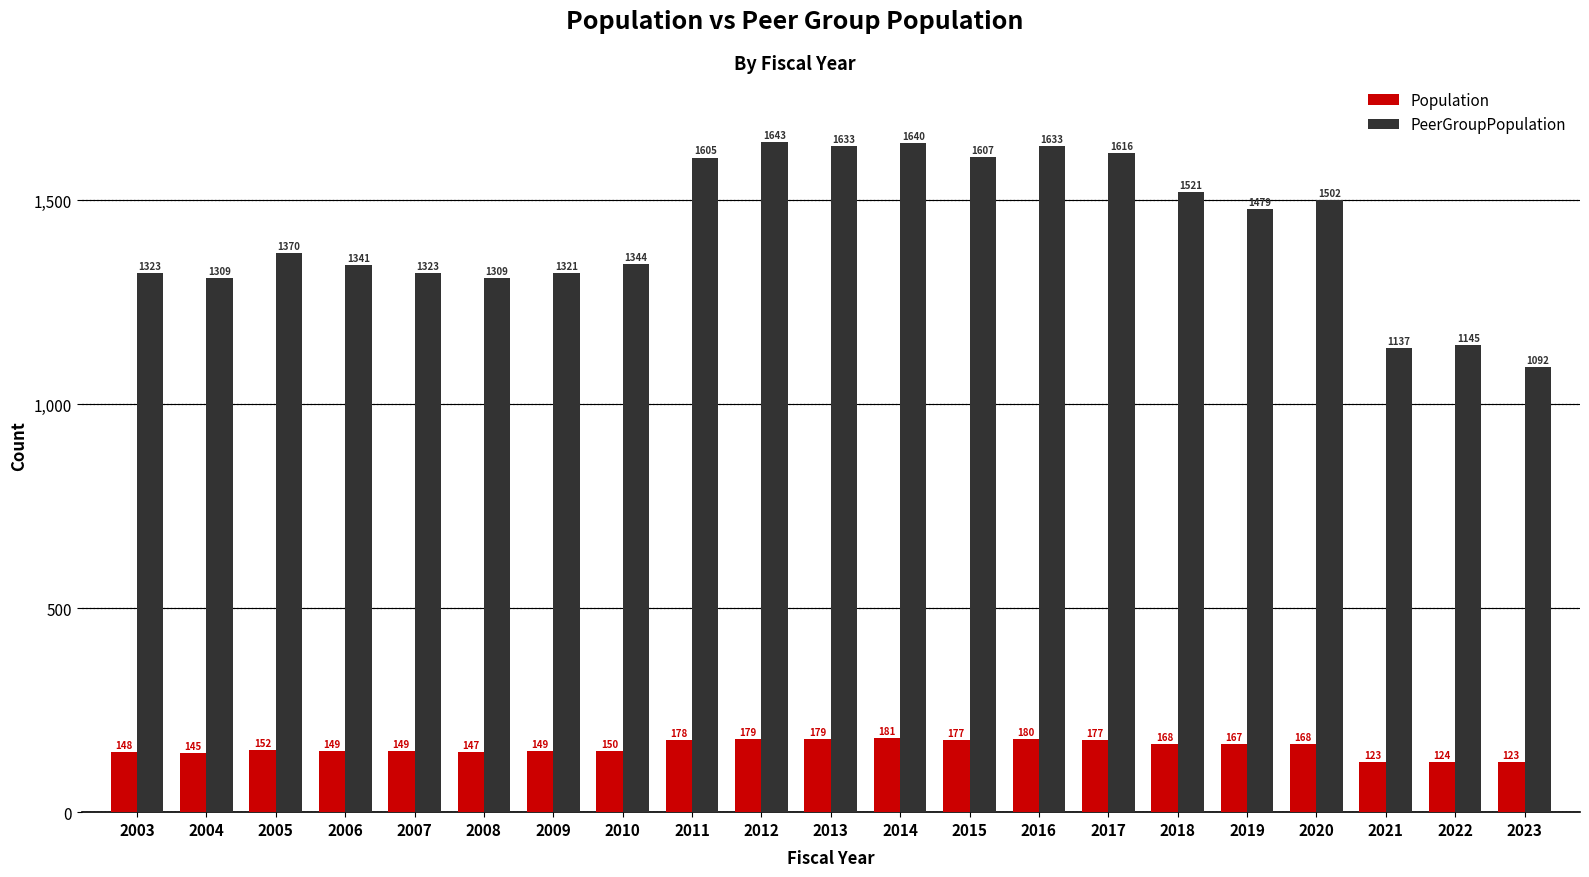

Rank the series by their maximum value, from highest to lowest.

PeerGroupPopulation, Population